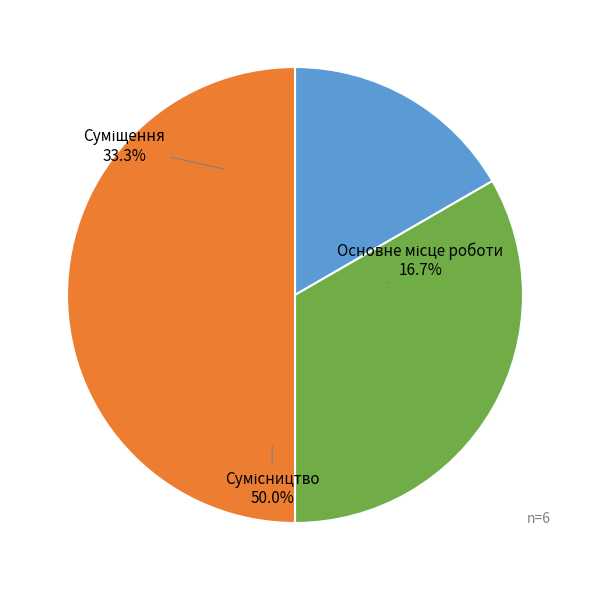

Rank the categories by value from lowest to highest.

Основне місце роботи, Суміщення, Сумісництво